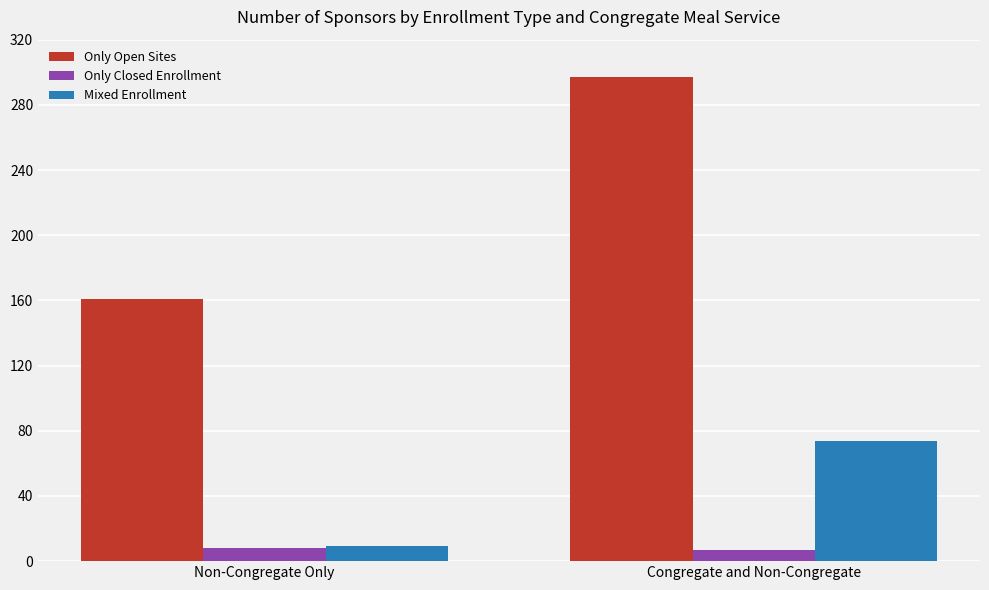

The value of Only Closed Enrollment at Congregate and Non-Congregate is 7. True or false?

True